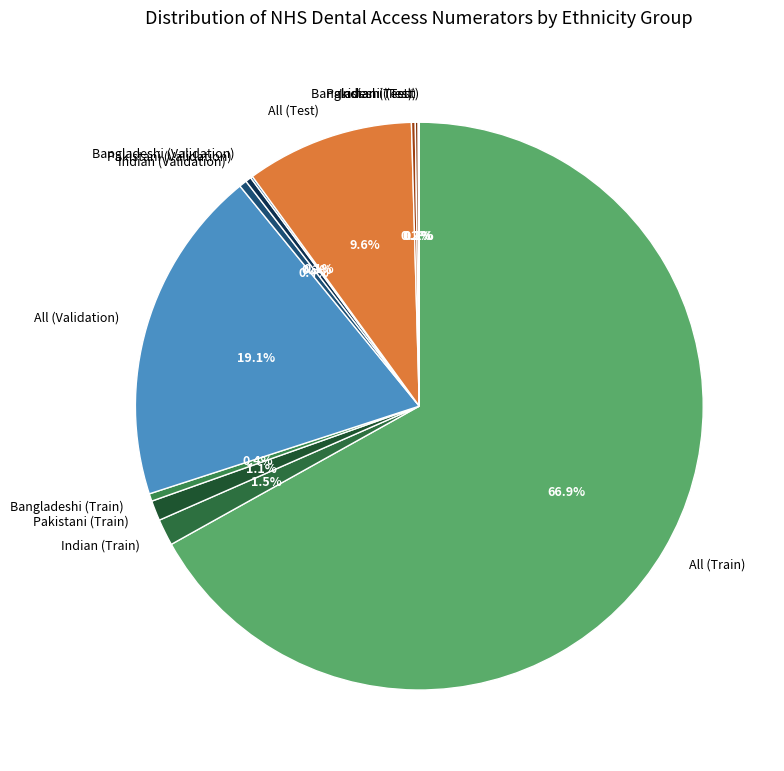

Is there a majority slice in this chart?

Yes